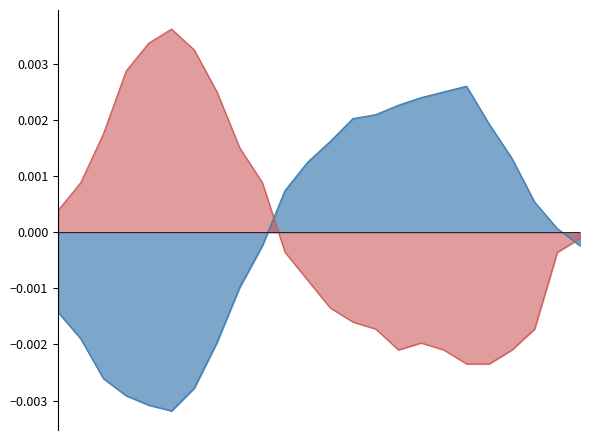

At 12:00, list the series in order from largest to smallest.

Température (ºC), Humidité (%)